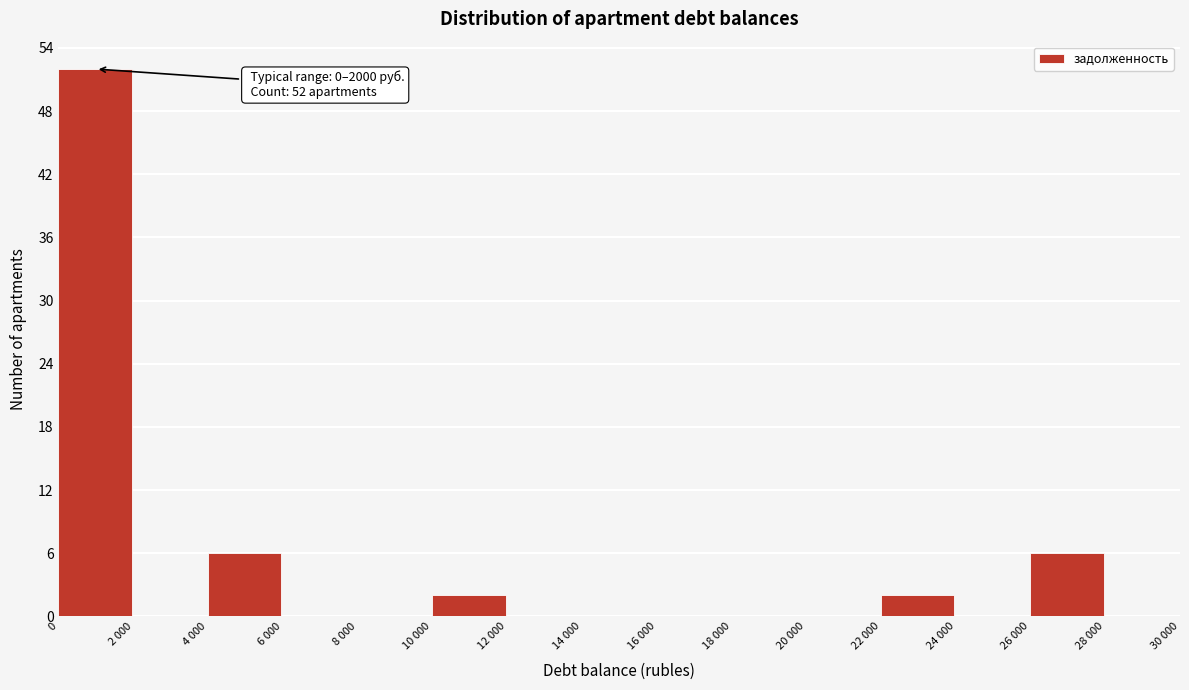

Reading right to left, list all the values displayed in this chart.

28 000=0	26 000=6	24 000=0	22 000=2	20 000=0	18 000=0	16 000=0	14 000=0	12 000=0	10 000=2	8 000=0	6 000=0	4 000=6	2 000=0	0=52